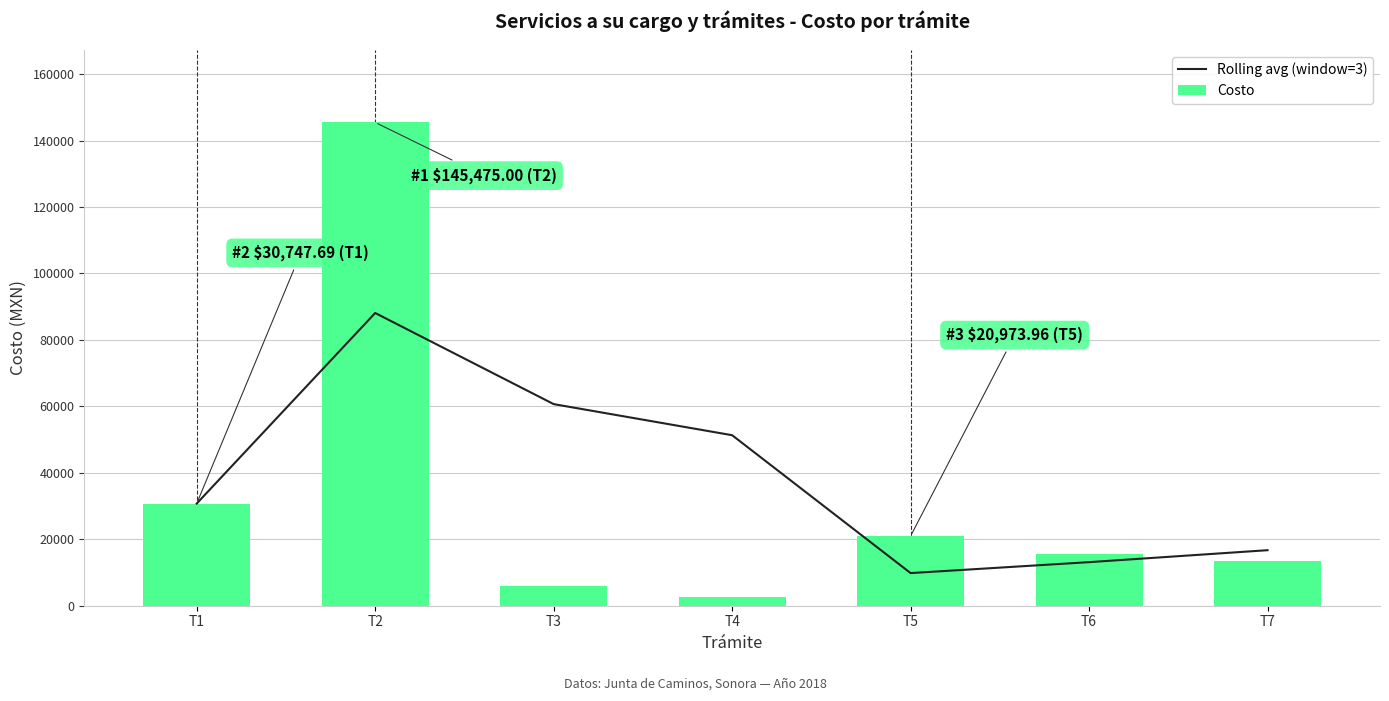

List the series in order of their overall mean, lowest first.

Costo, Rolling avg (window=3)